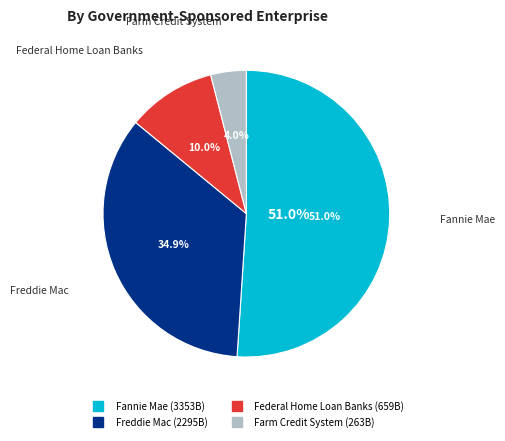

To the nearest percent, what percentage of the pie is Federal Home Loan Banks?

10%